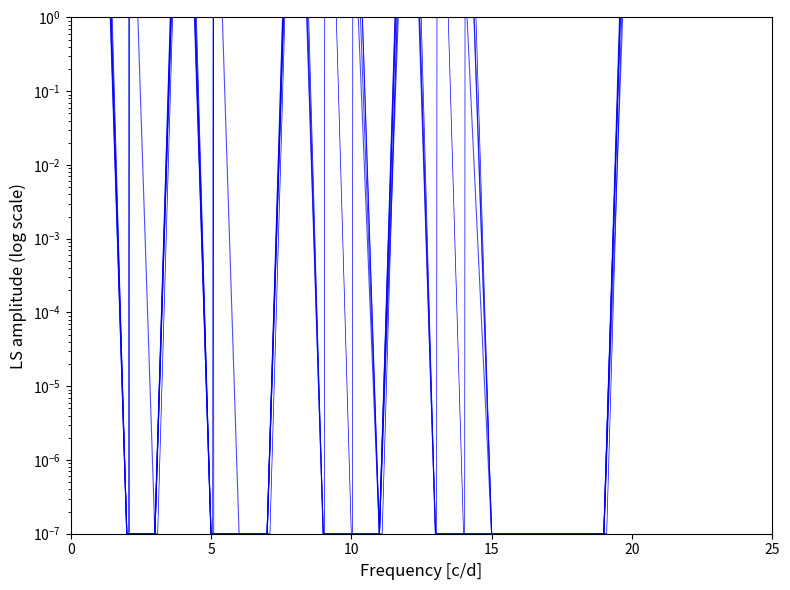

At which category is the sum across all series the highest?

4